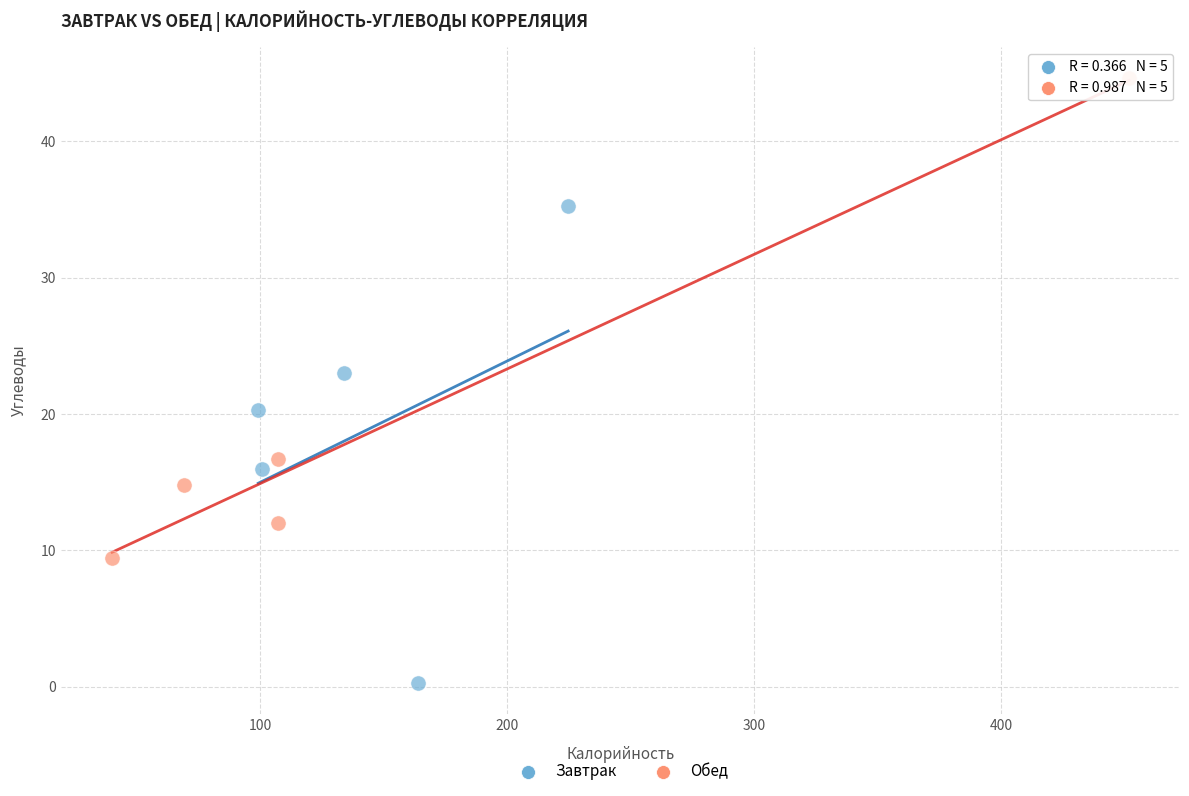

Which series reaches the minimum Y coordinate?

Завтрак